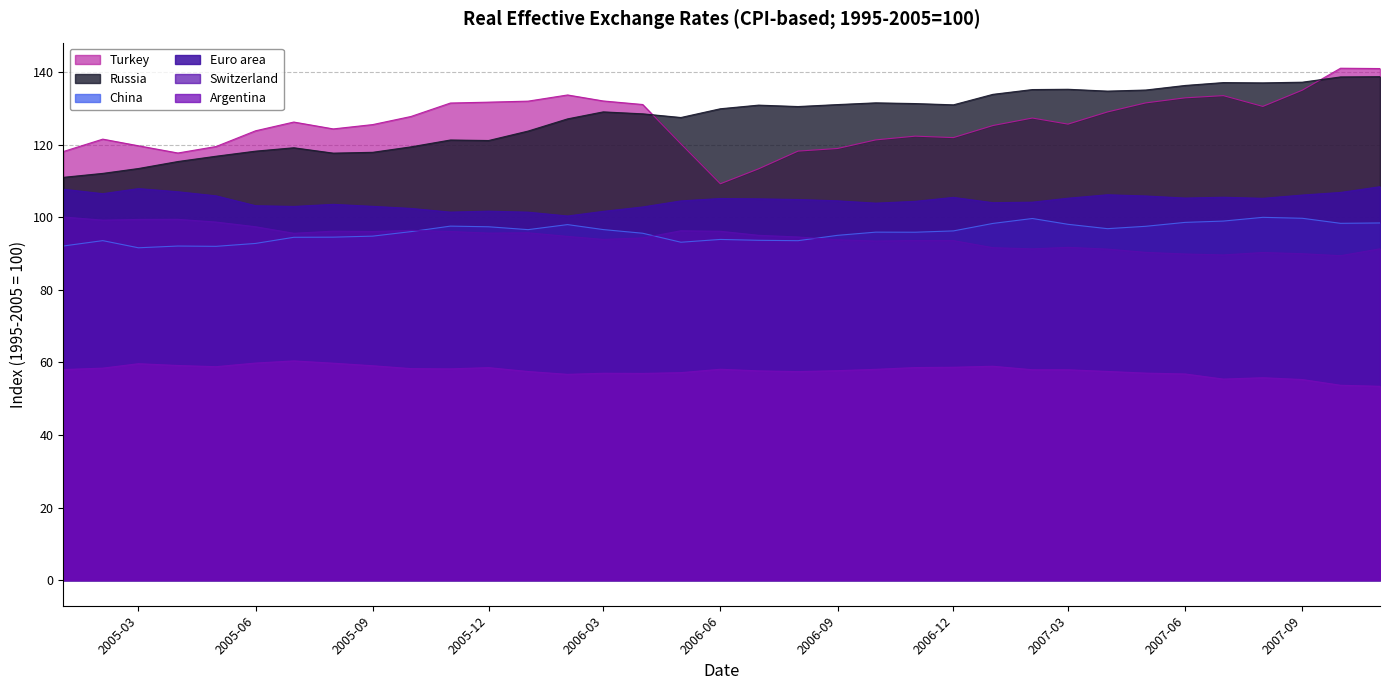

The Switzerland series shows 135.7 at 2006-12. True or false?

False